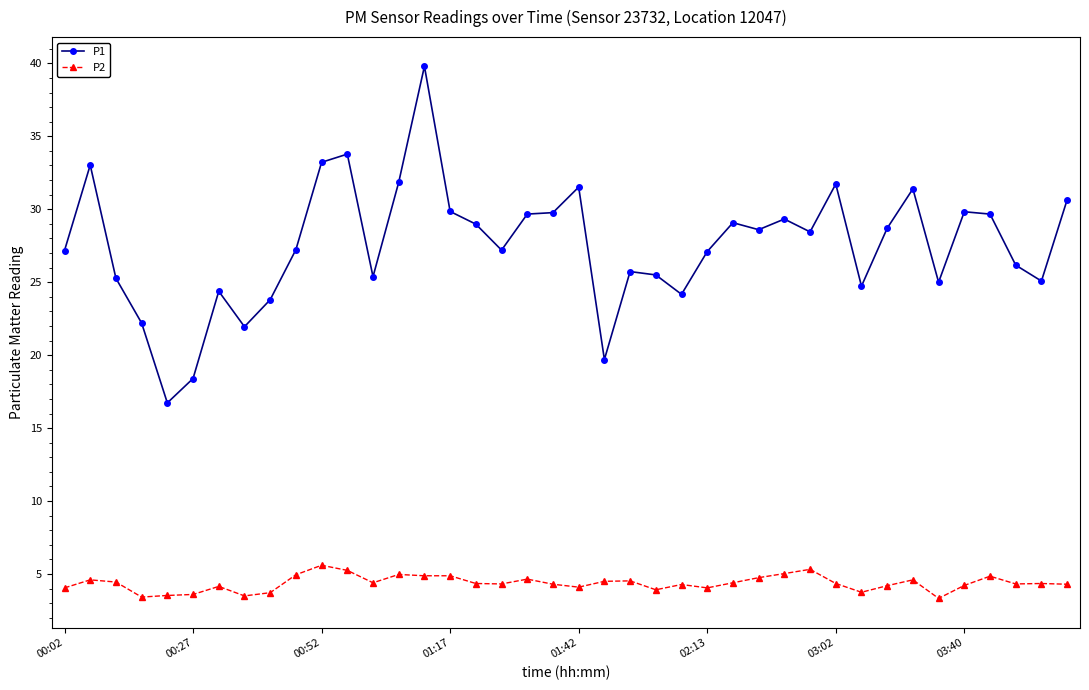

What are all the series names shown in the legend?

P1, P2